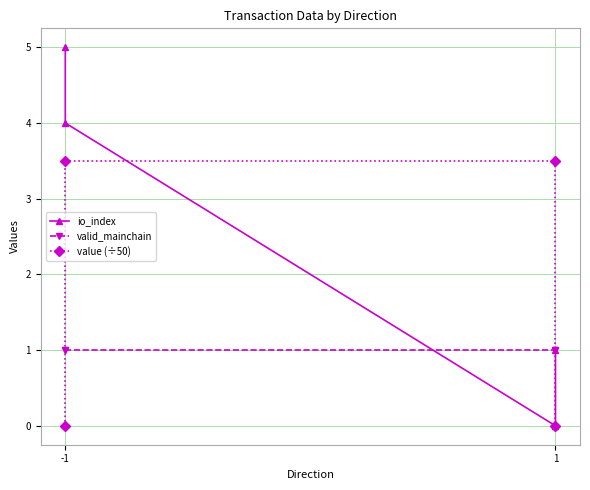

True or false: value (÷50) has more than 1 interior local peaks.

False